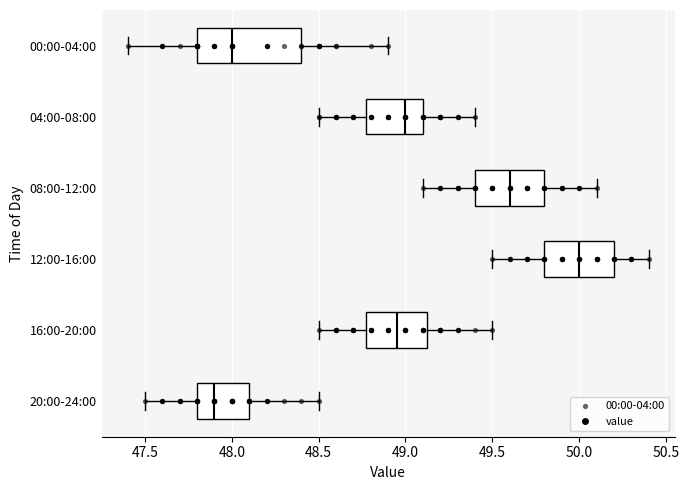

Which box's median line is the furthest to the right?

12:00-16:00